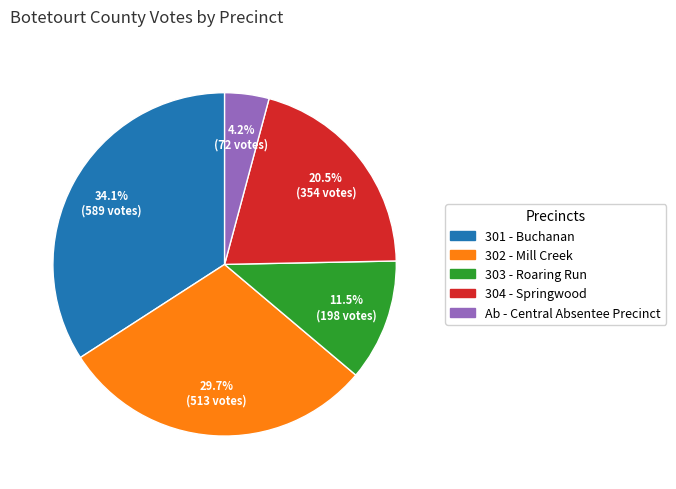

Which has a higher value, 304 - Springwood or 301 - Buchanan?

301 - Buchanan